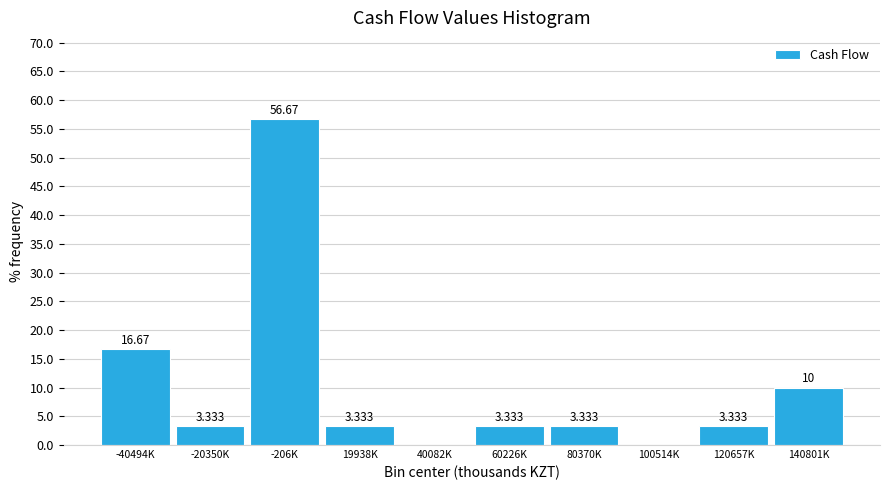

How many data points are above 3?

8